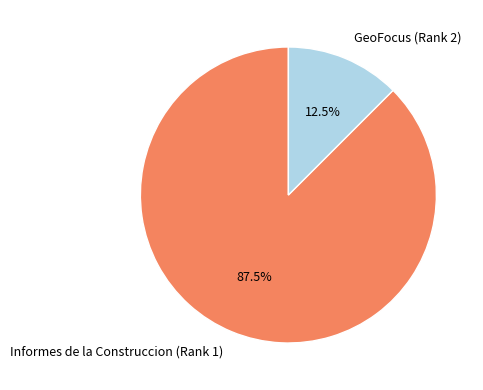

Which category has the smallest portion of the pie?

GeoFocus (Rank 2)